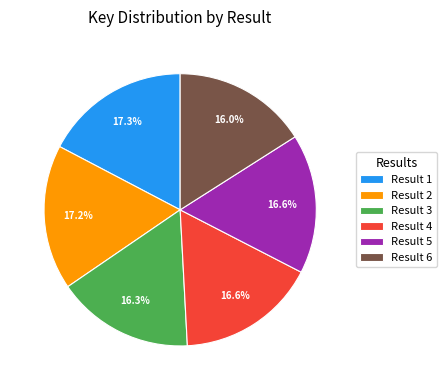

To the nearest percent, what is the average slice percentage?

17%